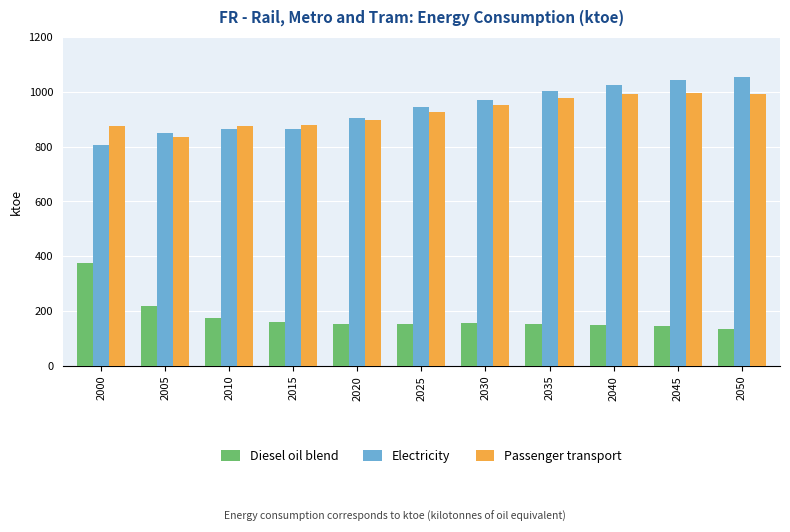

Is it true that Electricity equals 903.9 at 2020?

True